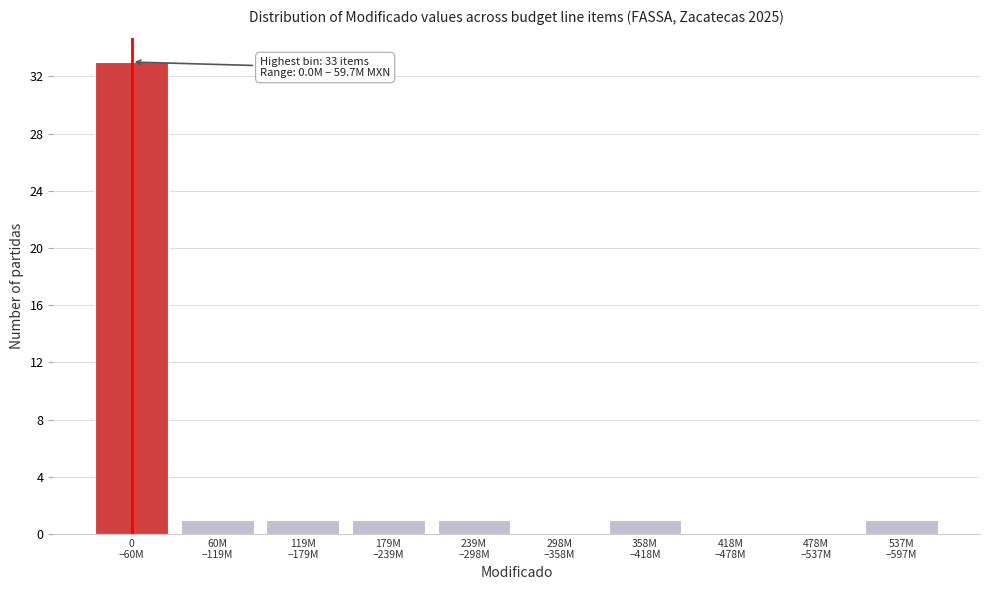

What is the maximum value shown in the chart?

33